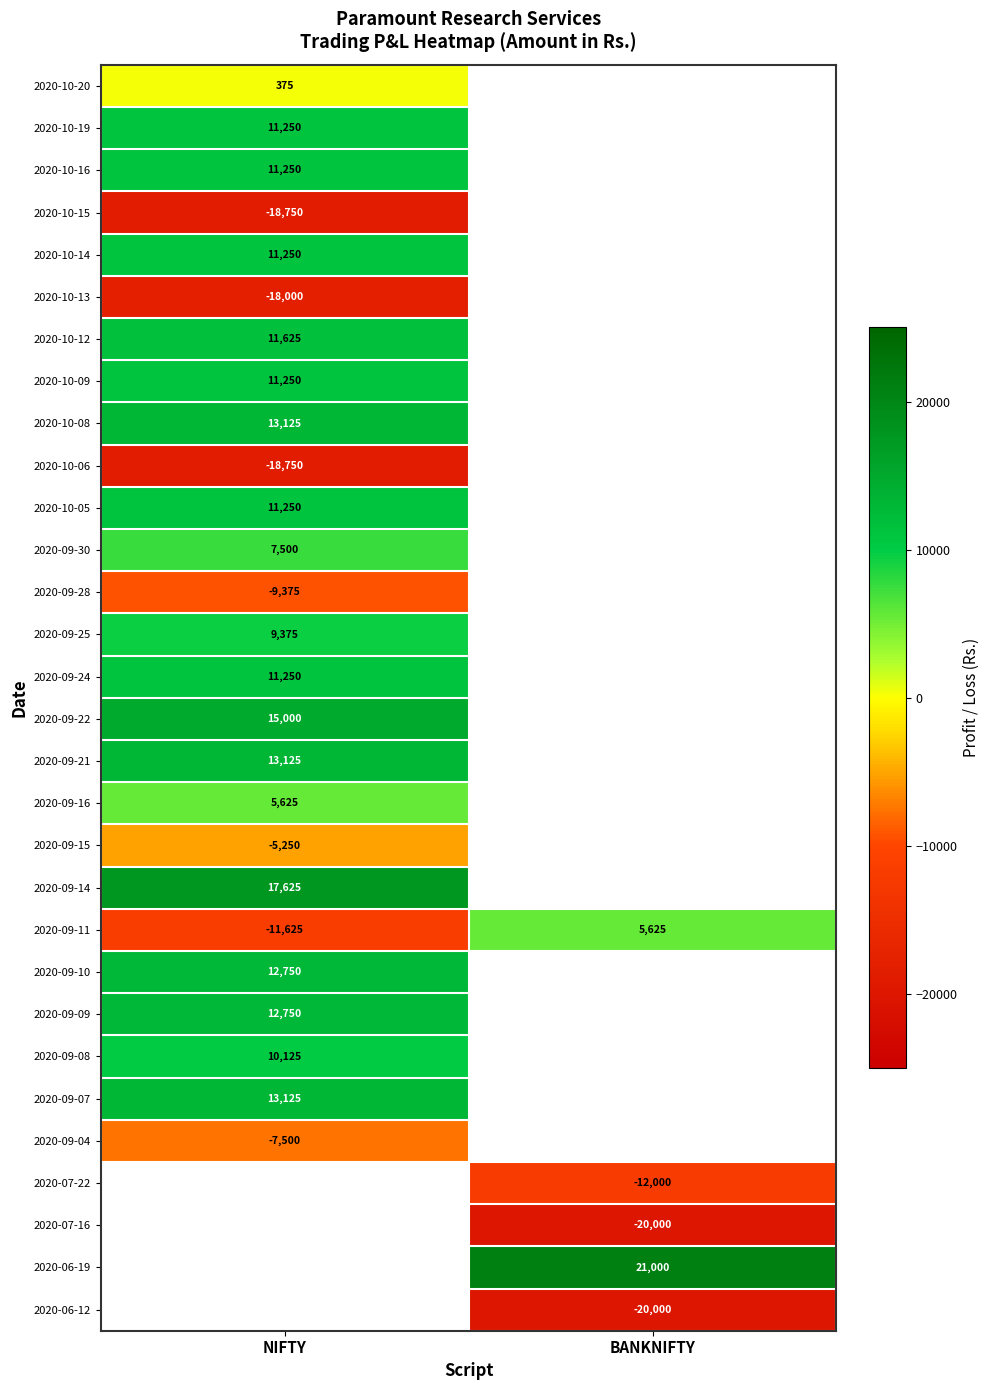

True or false: 2020-09-11 has a value of -16564 at NIFTY.

False